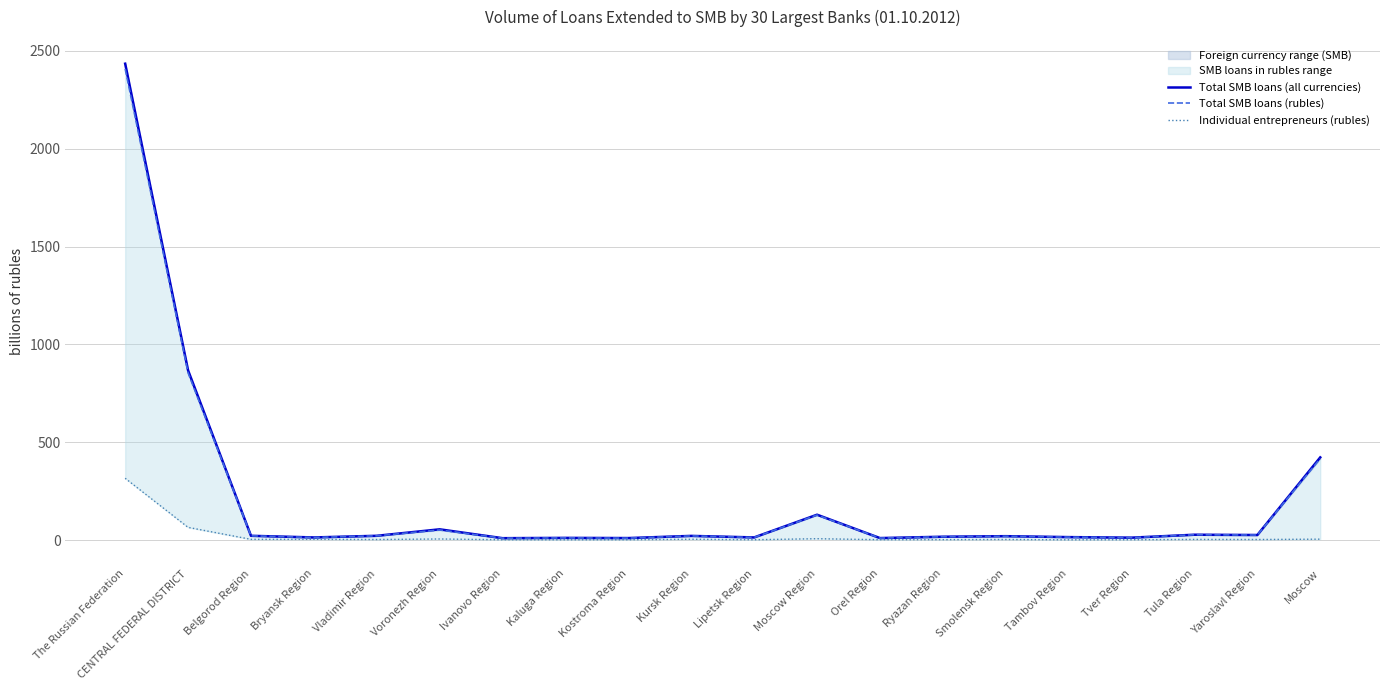

What is the difference between the second highest and second lowest values in the Total SMB loans (all currencies) series?

856.9